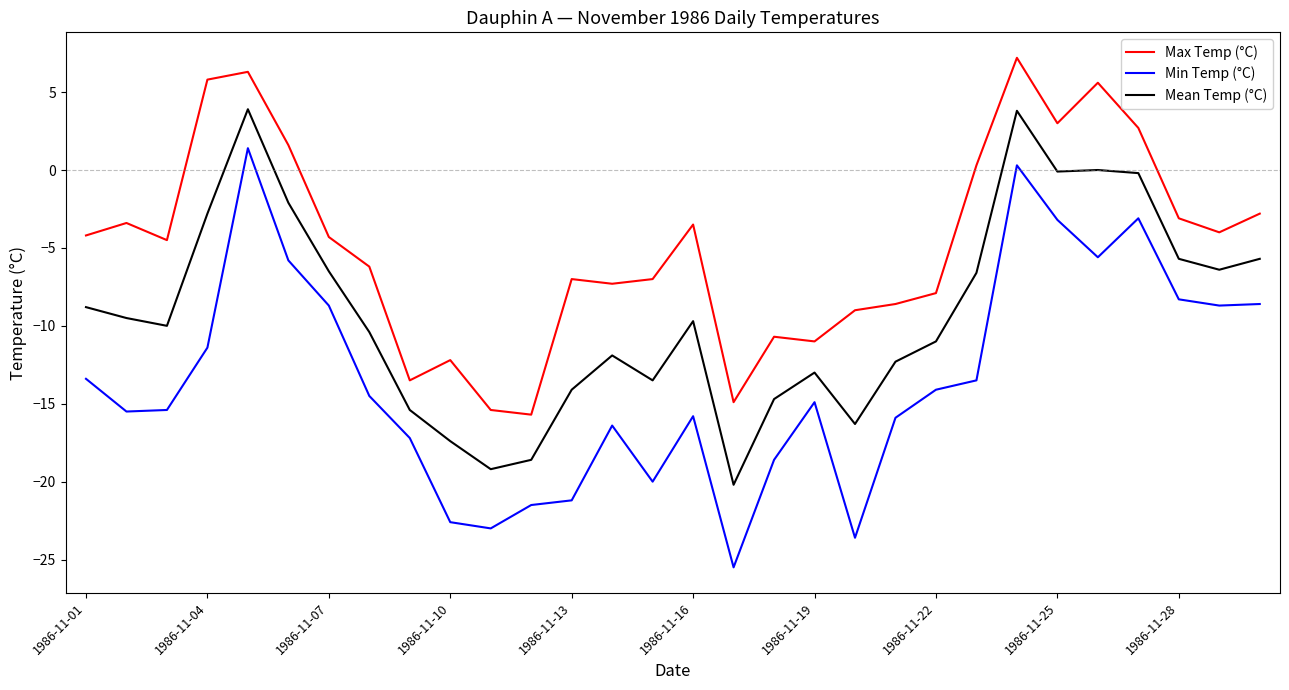

What is the difference between the maximum and minimum values in the Mean Temp (°C) series?

24.1